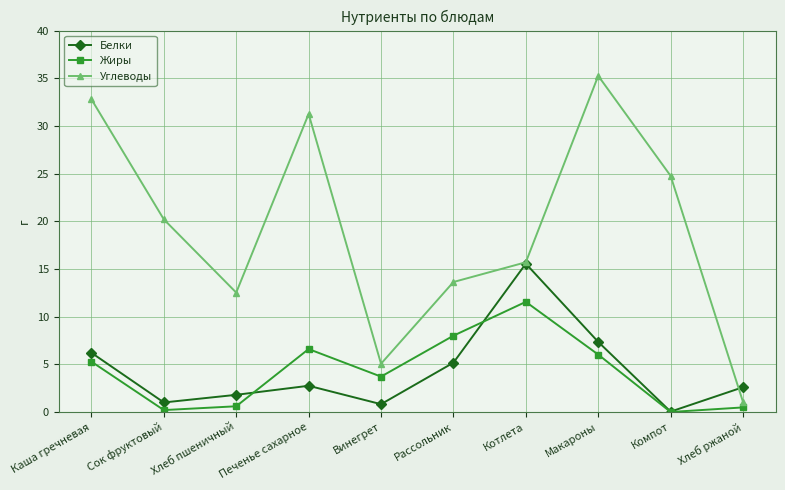

True or false: Жиры has a value of 7.9 at Котлета.

False